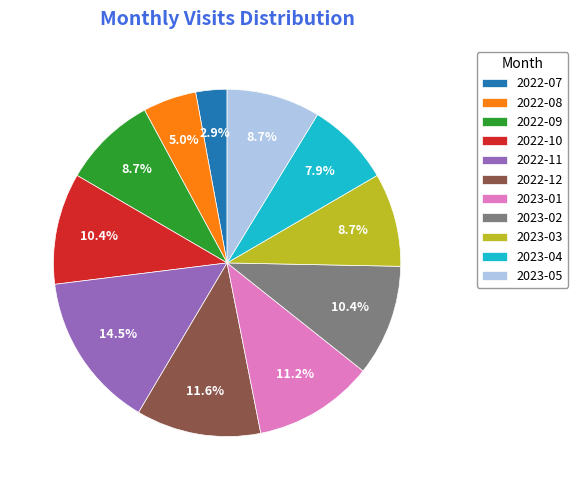

How many slices are in this pie chart?

11